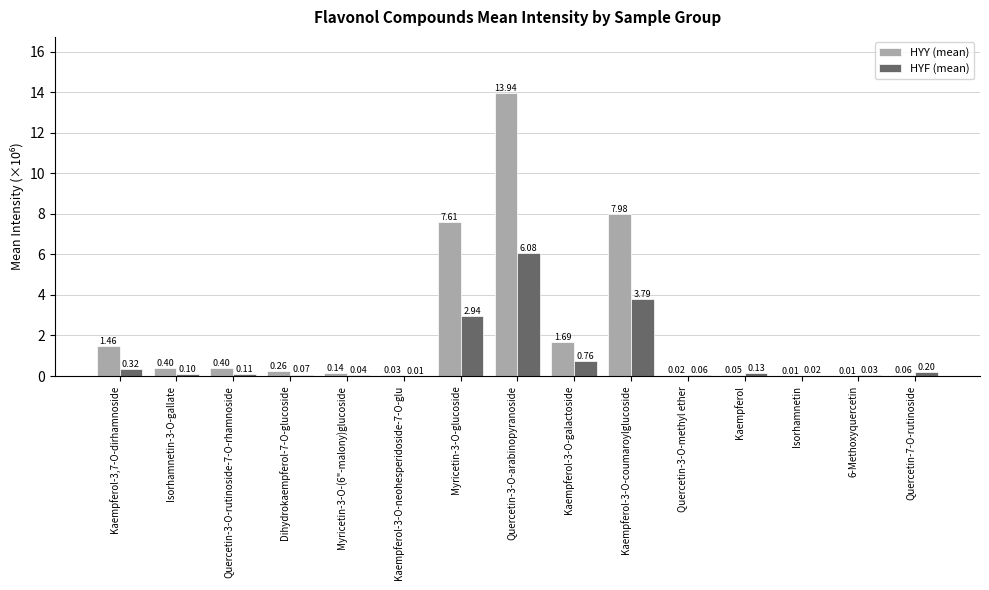

Between Kaempferol and Isorhamnetin, which series saw the biggest shift?

HYF (mean)